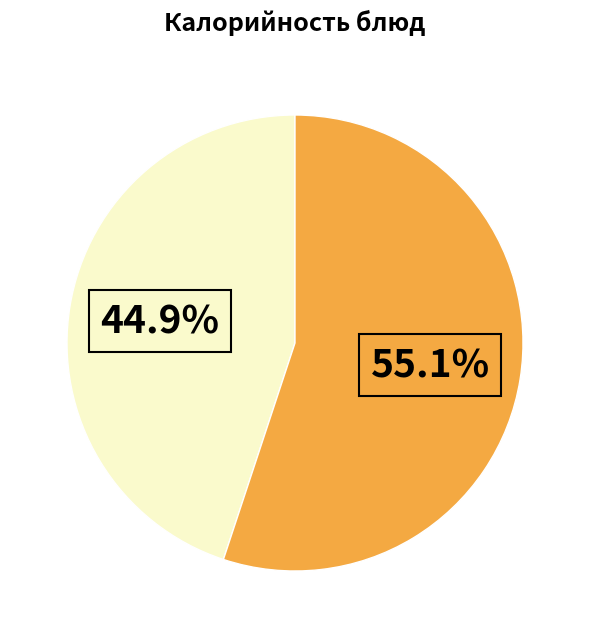

Does any single category account for the majority?

Yes